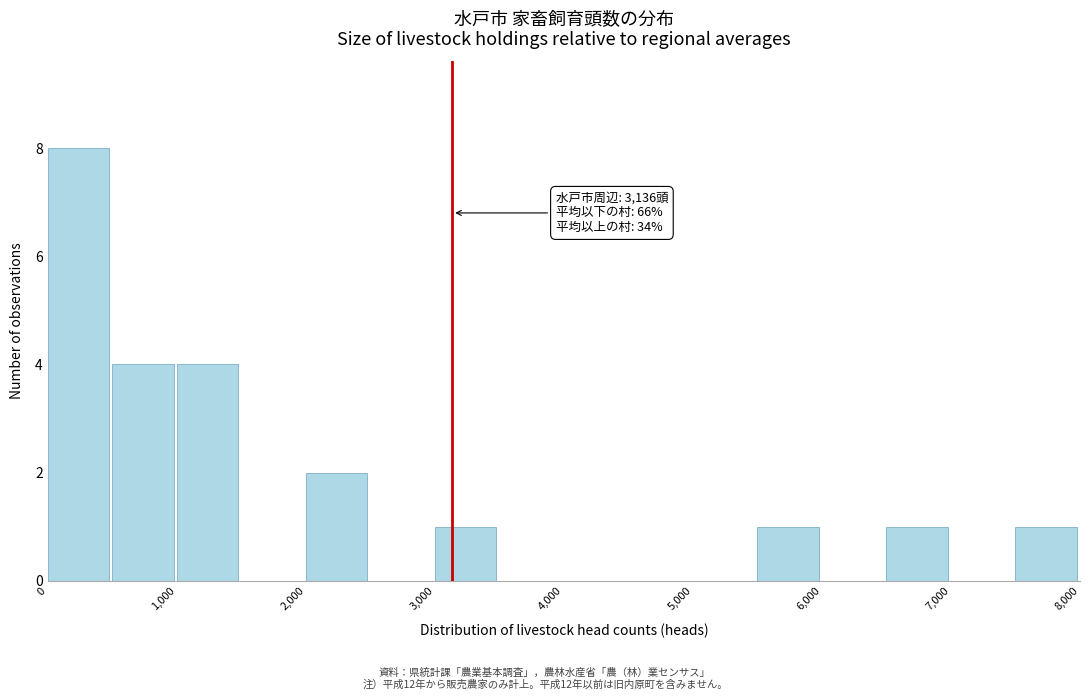

Which range on the x-axis has the tallest bar?

0 to 500